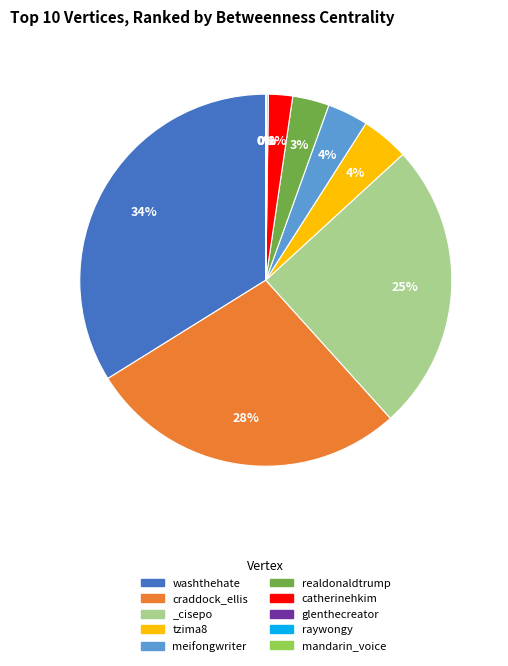

The washthehate slice represents 22% of the pie. True or false?

False